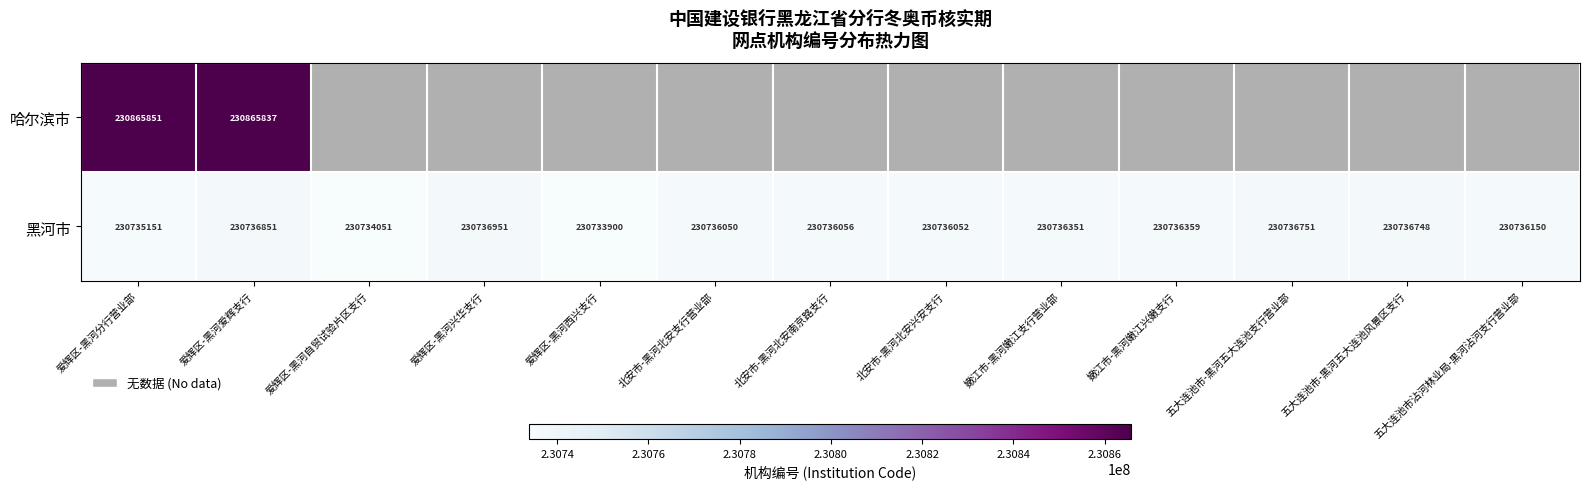

What is the difference between the second highest and minimum values in the 黑河市 series?

2951